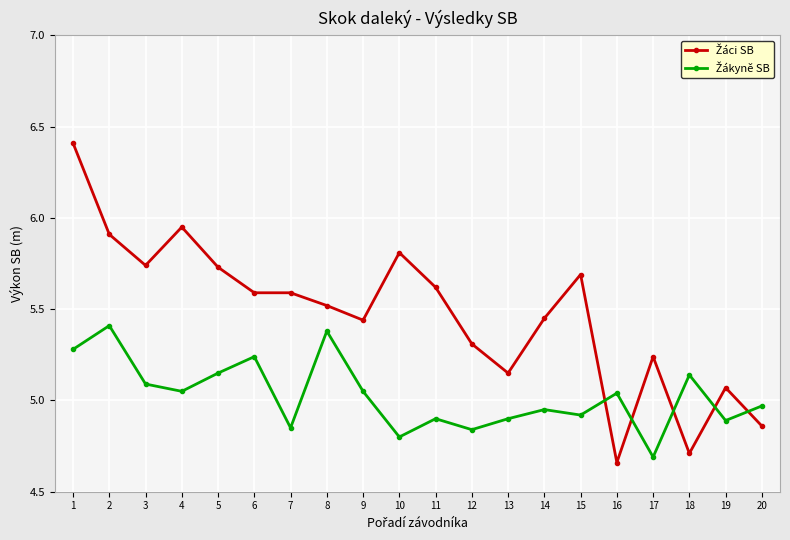

How many lines are shown in the chart?

2